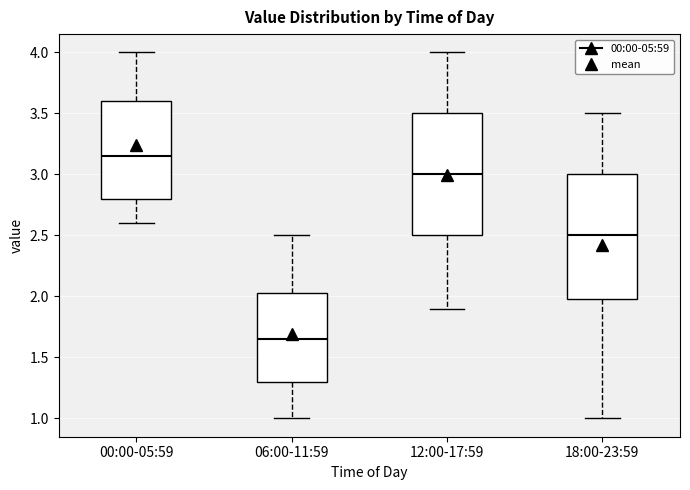

Reading left to right, transcribe this box plot: for each box, give where its median line is, the range the box spans, and where its two whiskers end, as read against the y-axis. The values are not printed on the chart, so give them approximately, as read against the axis.

00:00-05:59: median 3.15, box 2.80 to 3.60, whiskers 2.60 to 4.00
06:00-11:59: median 1.65, box 1.30 to 2.05, whiskers 1.00 to 2.50
12:00-17:59: median 3.00, box 2.50 to 3.50, whiskers 1.90 to 4.00
18:00-23:59: median 2.50, box 2.00 to 3.00, whiskers 1.00 to 3.50